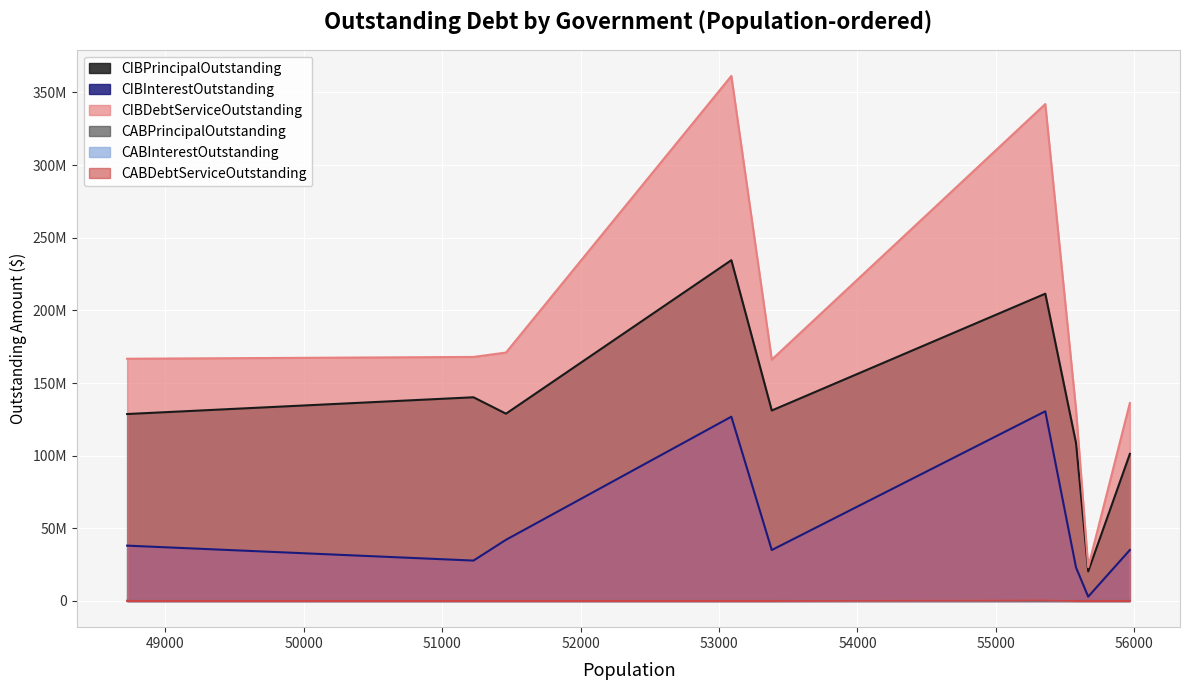

What is the sum of all CABDebtServiceOutstanding values?

445000.0